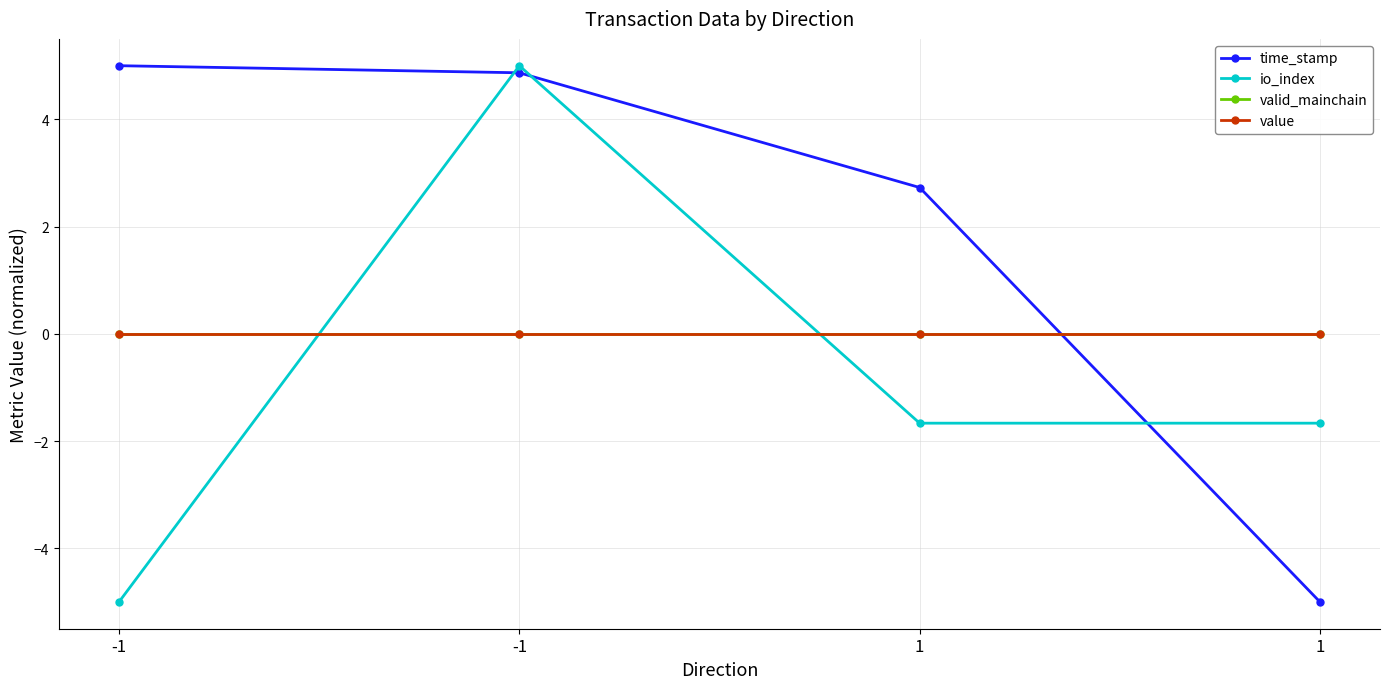

What are all the series names shown in the legend?

time_stamp, io_index, valid_mainchain, value